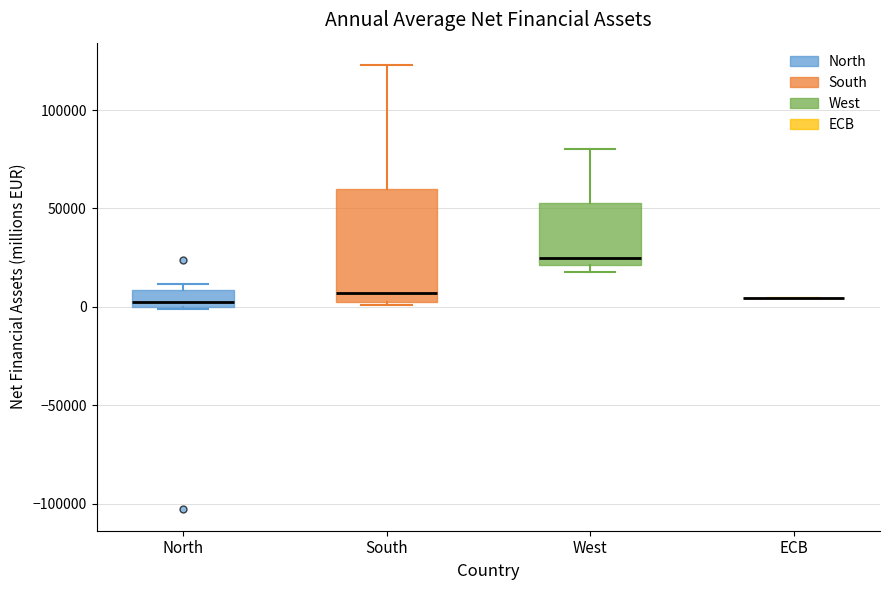

Reading left to right, read every box against the y-axis: the position of its median line, the range the box covers, and the ends of its whiskers. The values are not printed on the chart, so give them approximately, as read against the axis.

North: median 5000, box 0 to 10000, whiskers 0 to 10000 (just above the box's upper edge)
South: median 5000, box 0 to 60000, whiskers 0 (just below the box's lower edge) to 125000
West: median 25000, box 20000 to 55000, whiskers 15000 to 80000
ECB: box collapsed to a line at 5000, whiskers 5000 to 5000